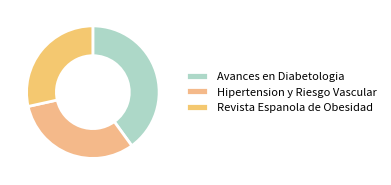

How many slices are in this pie chart?

3